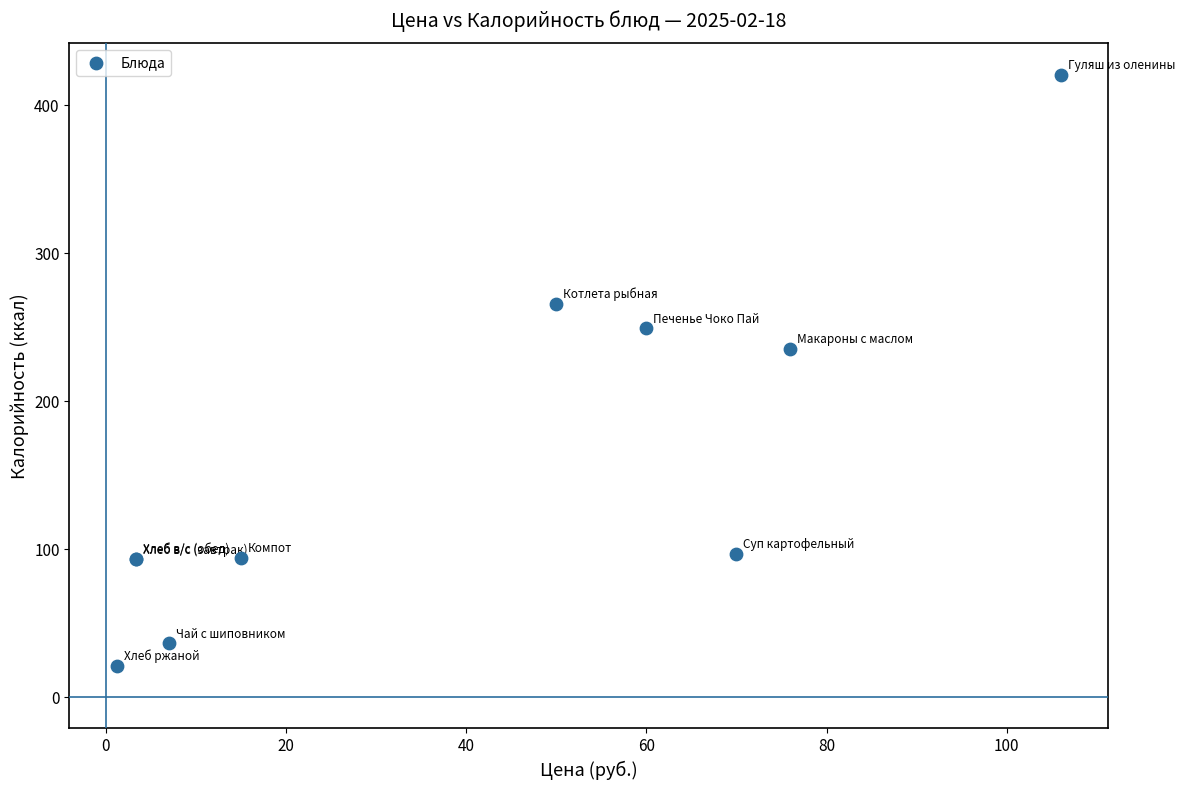

What Y value in the scatter plot is closest to 221?

235.7